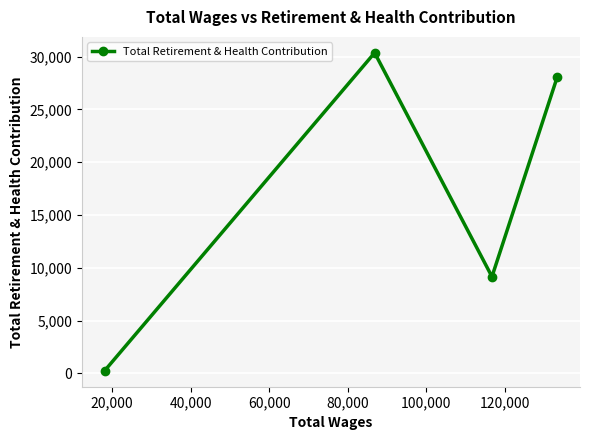

What is the difference between the second highest and second lowest values?

18959